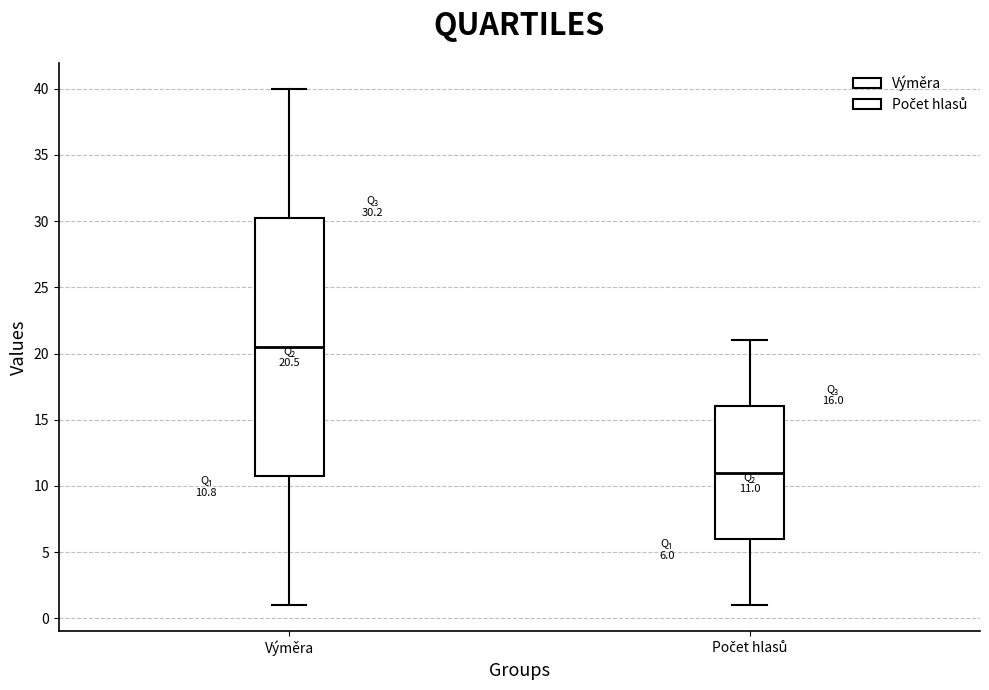

Which box is the tallest, from its lower edge to its upper edge?

Výměra